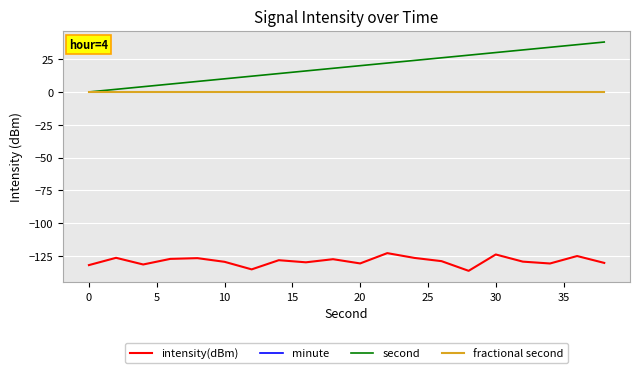

True or false: second and intensity(dBm) intersect in this chart.

False